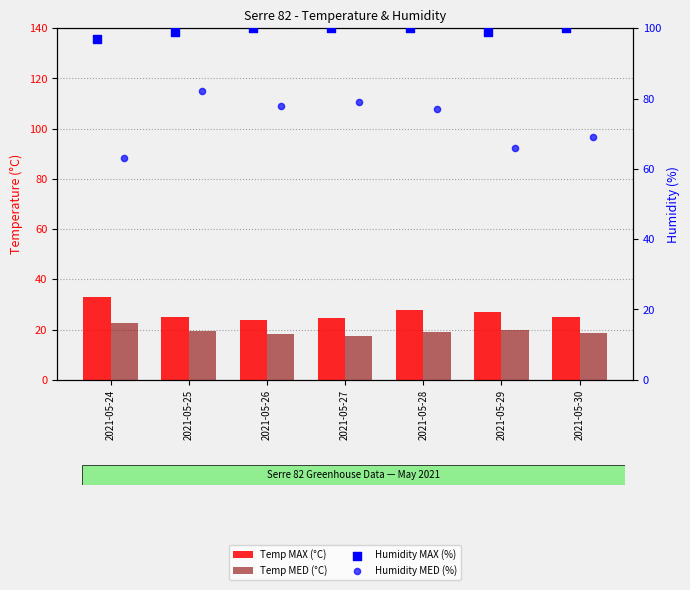

Is the value of Humidity MAX (%) at 2021-05-26 greater than the value of Temp MAX (°C) at 2021-05-27?

Yes